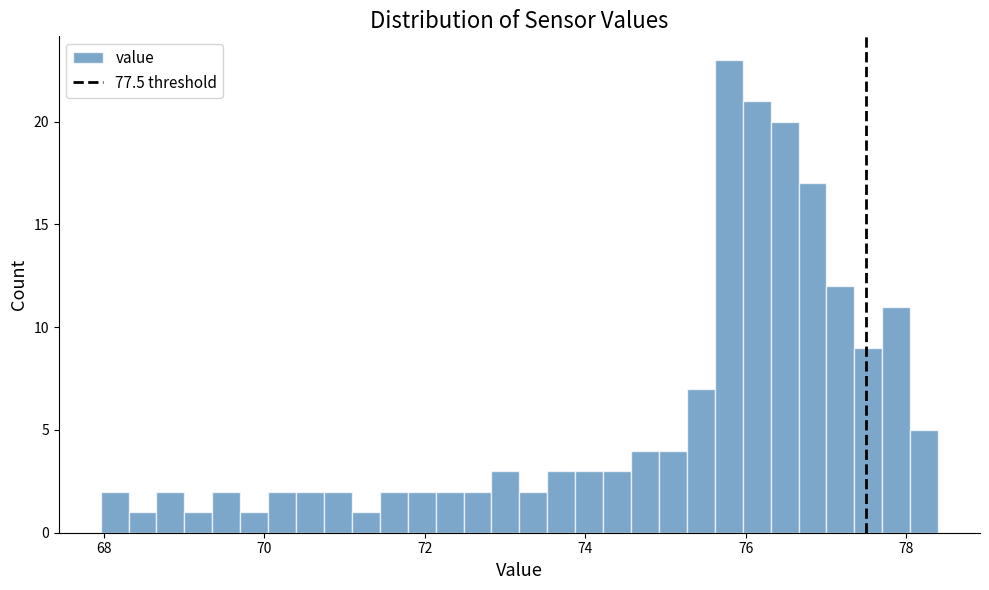

Read against the x-axis, roughly where is the centre of the tallest bar?

75.8